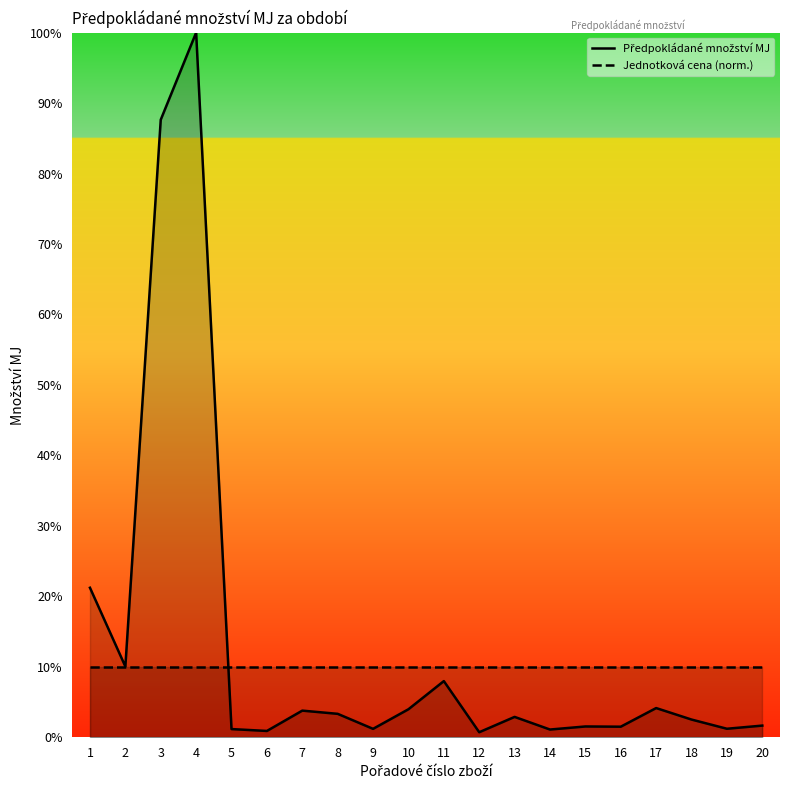

Which series ends up on top after the final intersection of Předpokládané množství MJ and Jednotková cena (norm.)?

Jednotková cena (norm.)